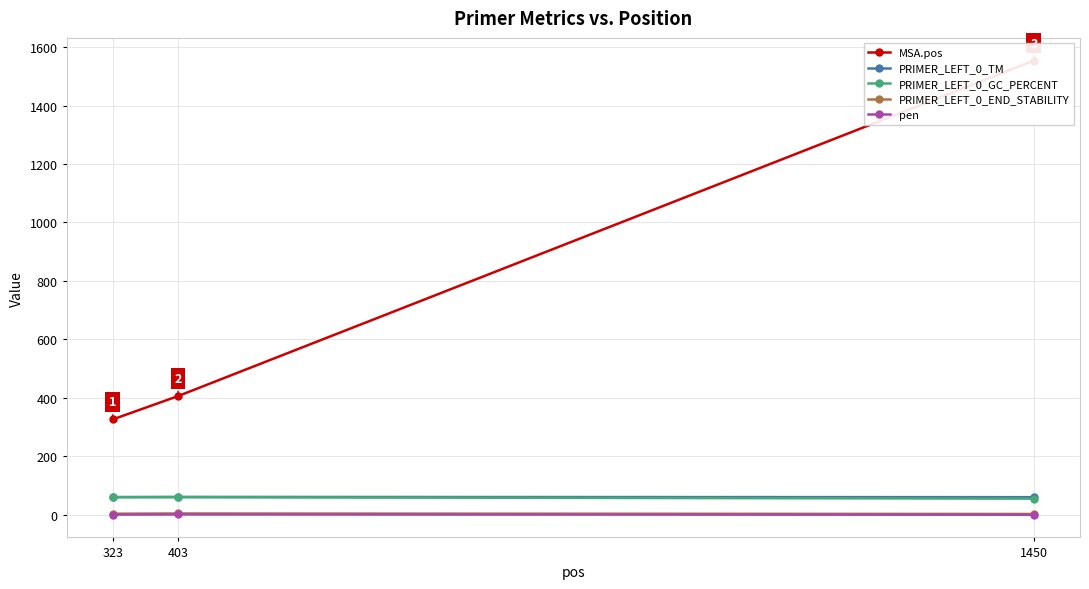

What is the greatest value displayed?

1554.0